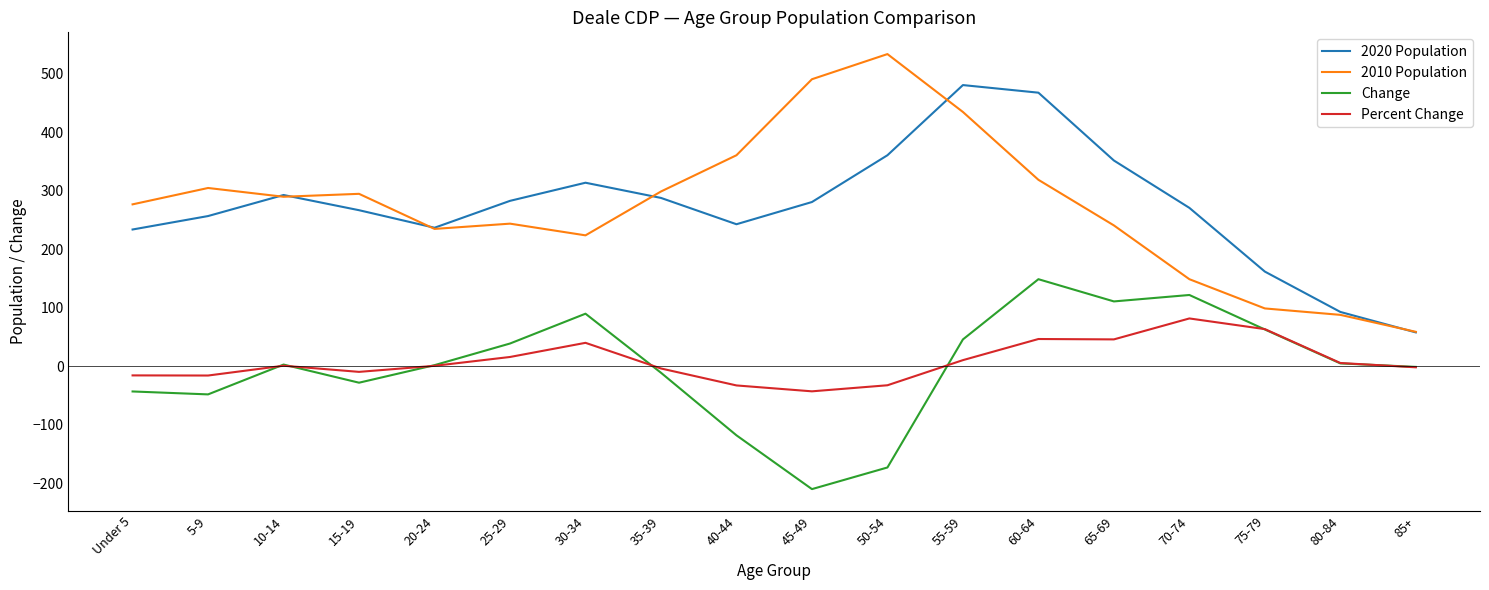

What is the total value across all series at 30-34?

668.2